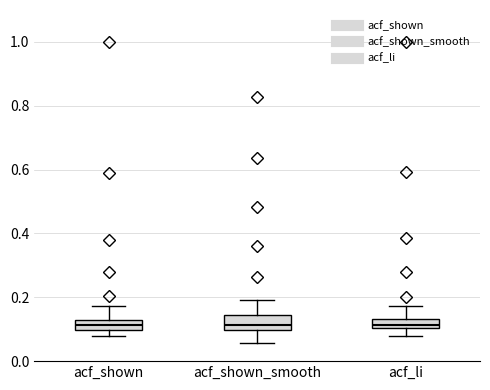

Where does the upper whisker of the box for acf_shown_smooth end on the y-axis? The values are not printed on the chart, so give them approximately, as read against the axis.

0.20